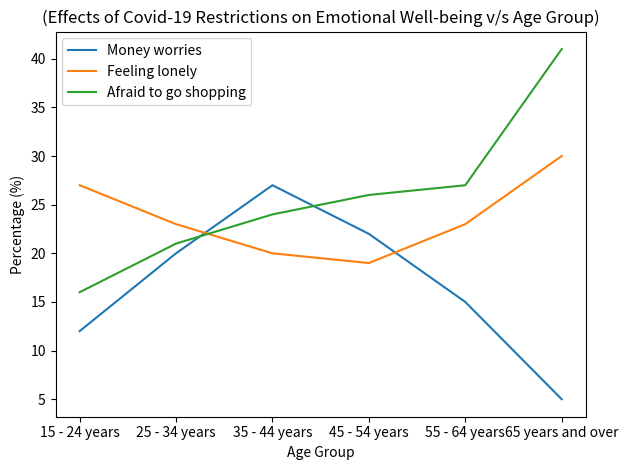

Read the Afraid to go shopping value at 55 - 64 years.

27